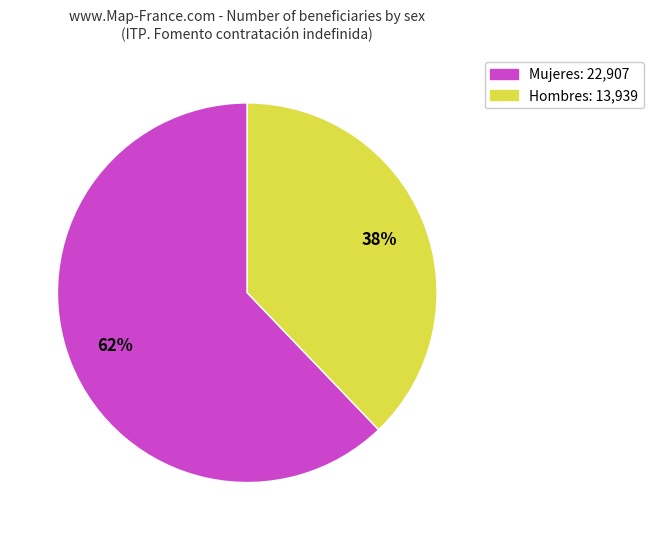

How many slices are in this pie chart?

2